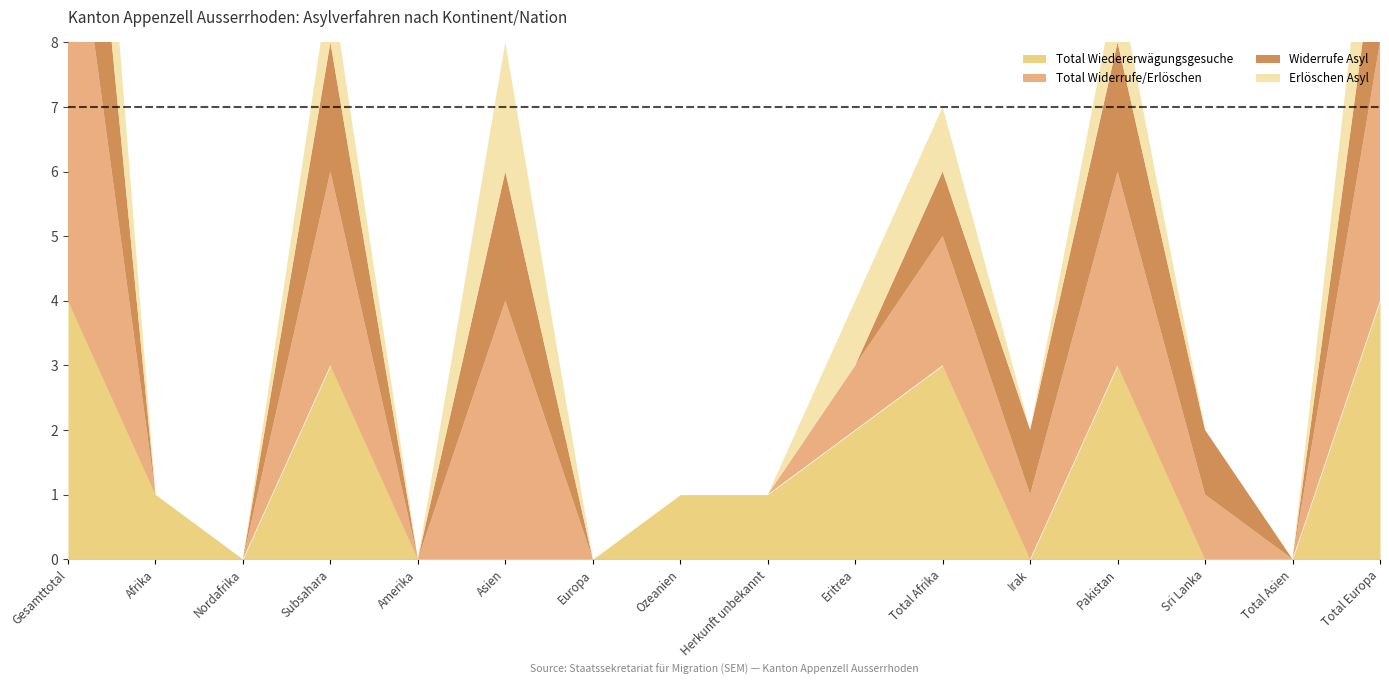

What is the difference between the maximum and minimum values in the Total Wiedererwägungsgesuche series?

4